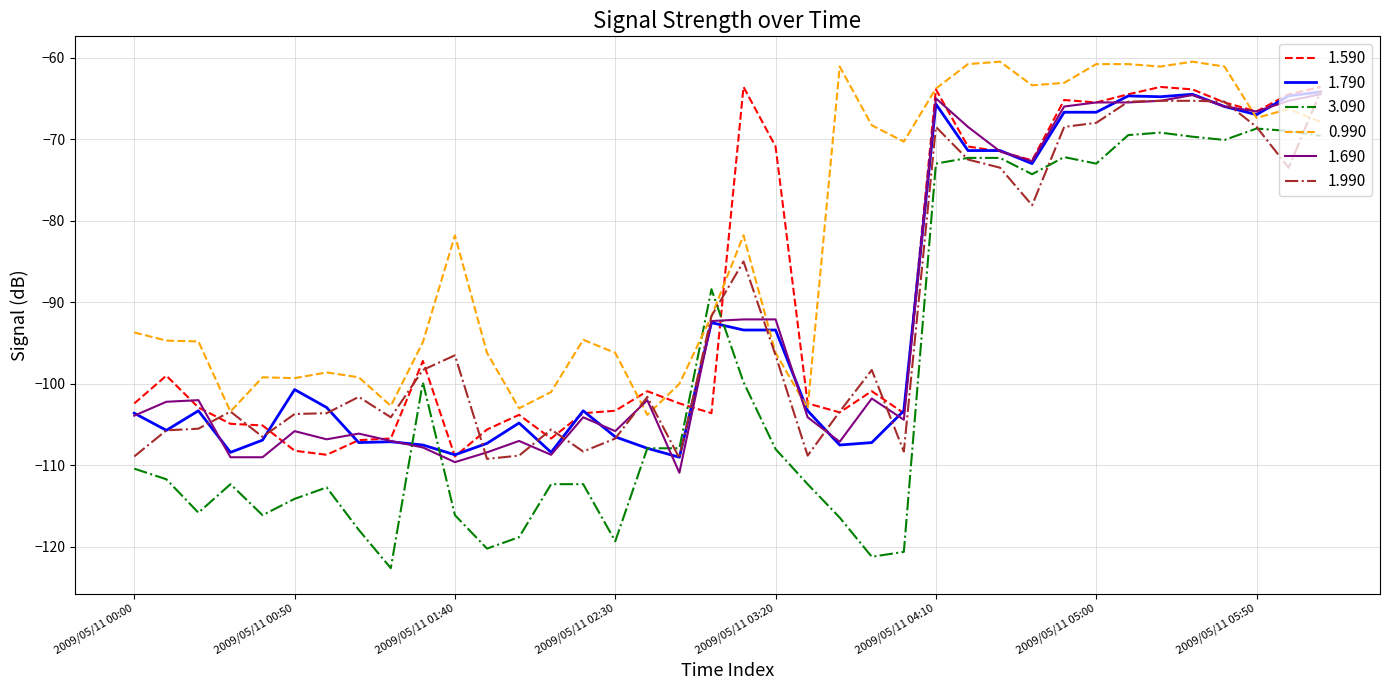

Which series has the largest range (max minus min)?

3.090